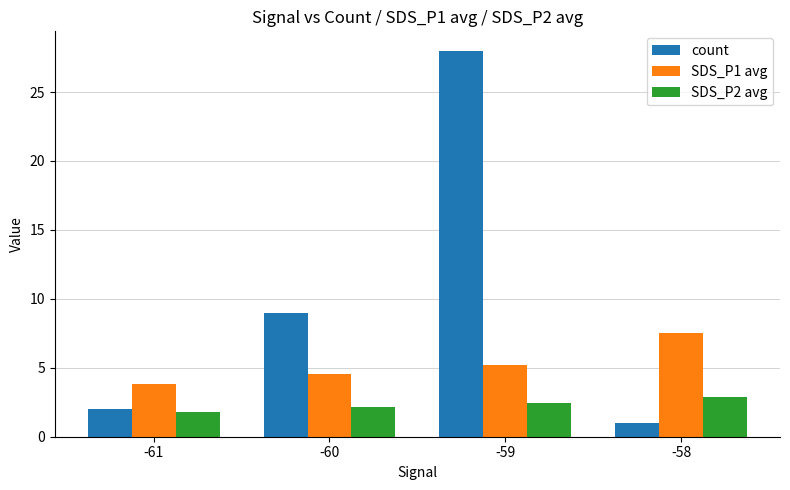

What is the average value of the count series?

10.0